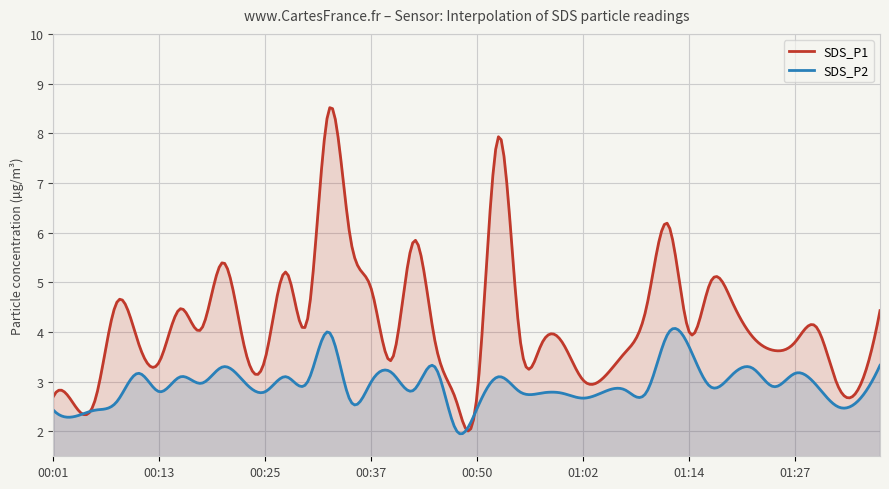

What are all the series names shown in the legend?

SDS_P1, SDS_P2